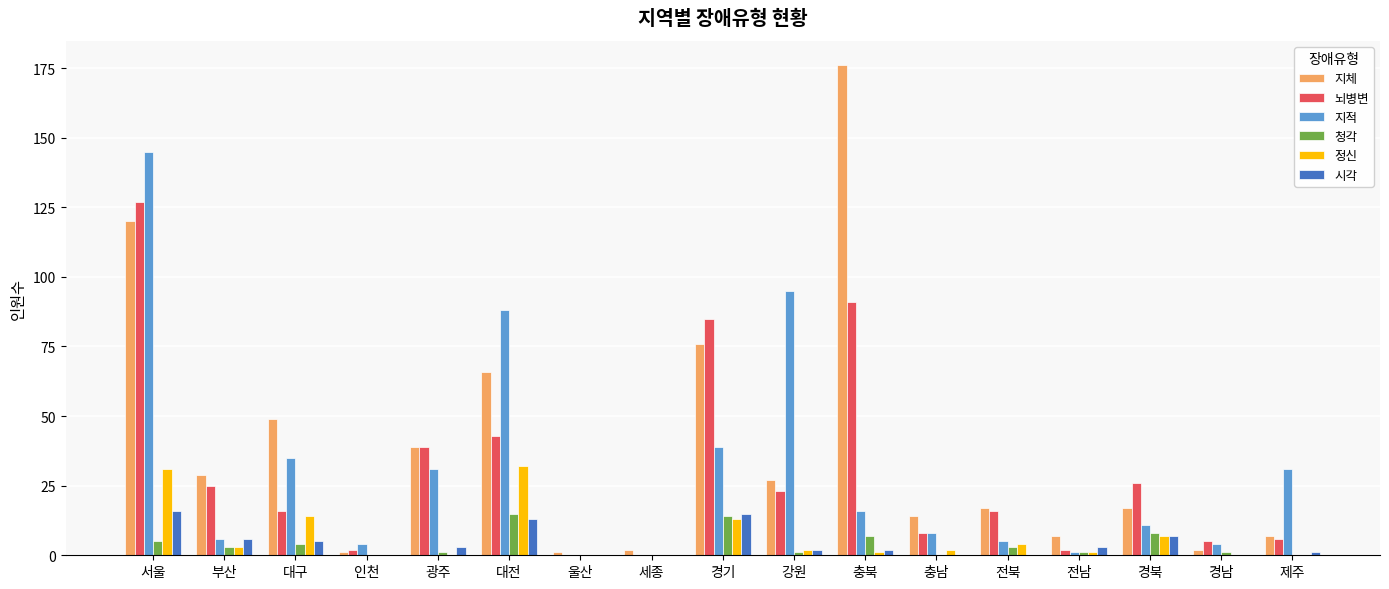

Where does the 지체 series first go above 17?

서울